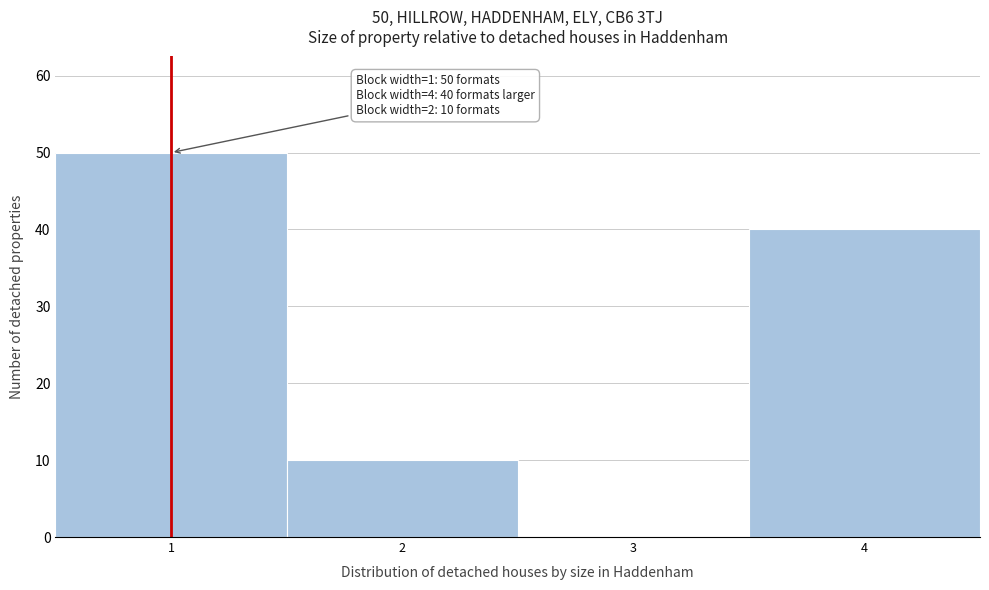

Reading right to left, what are all the values shown in this chart?

4=40	3=0	2=10	1=50